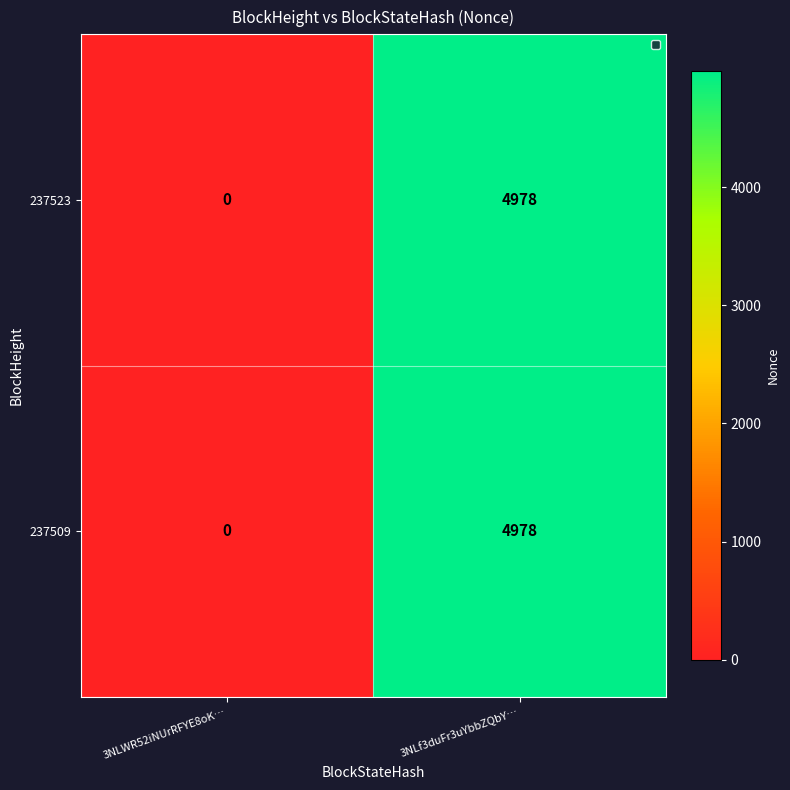

What is the average value of the 237523 series?

2489